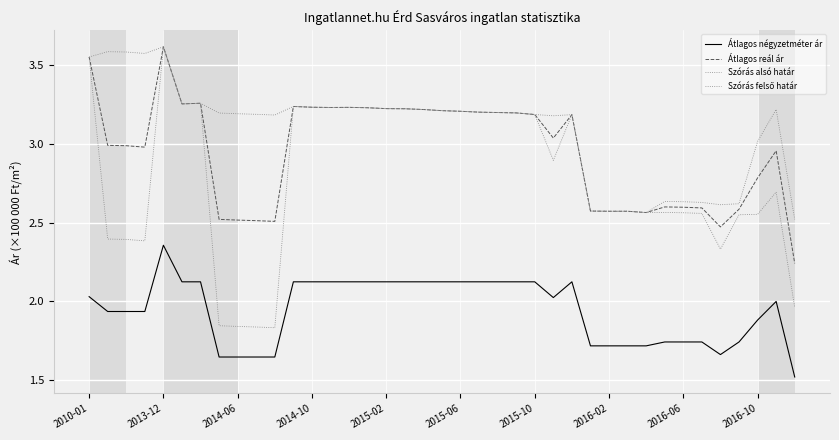

True or false: Átlagos négyzetméter ár has more than 2 interior local peaks.

True